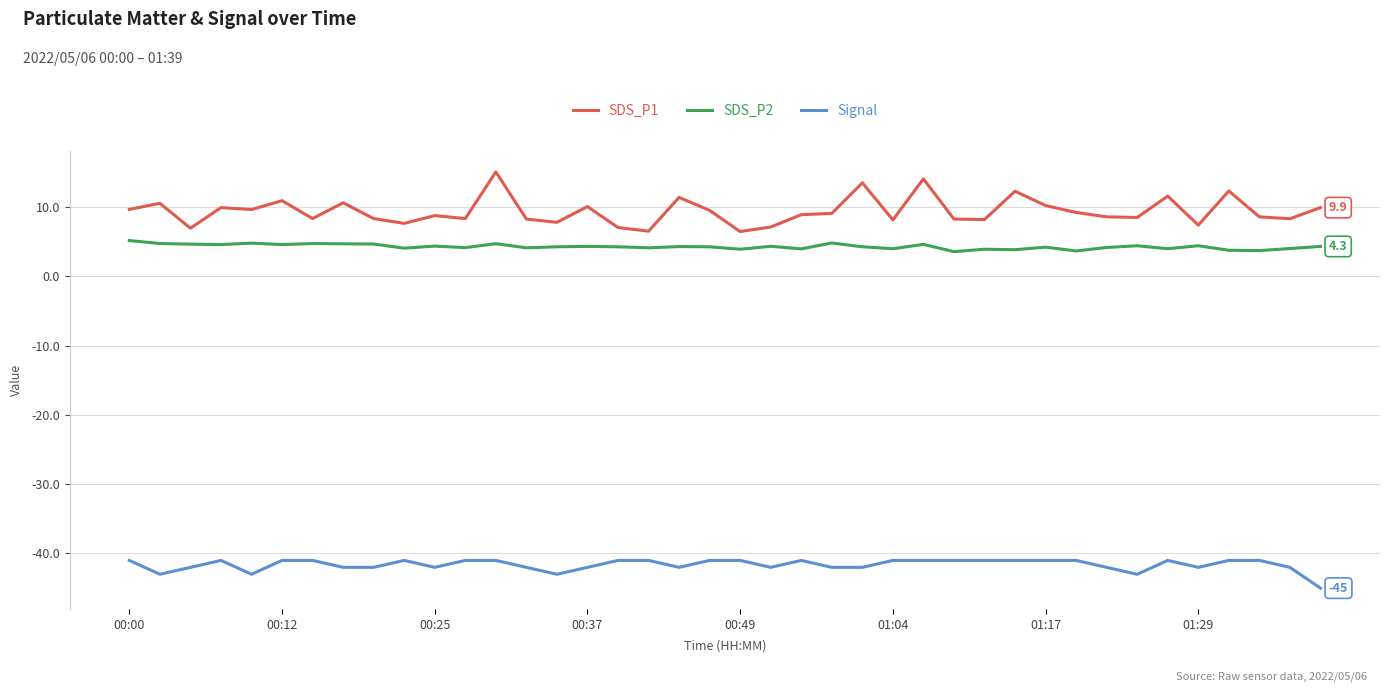

Which series has the largest range (max minus min)?

SDS_P1